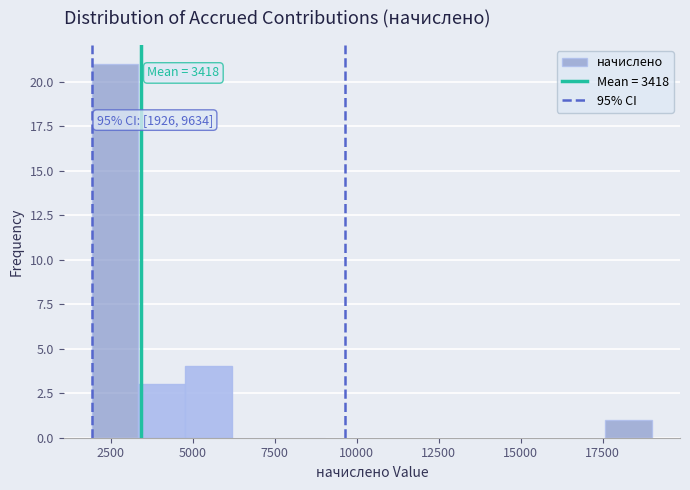

Around what value on the x-axis is the tallest bar? Give the approximate position of its centre, as read against the axis.

2500